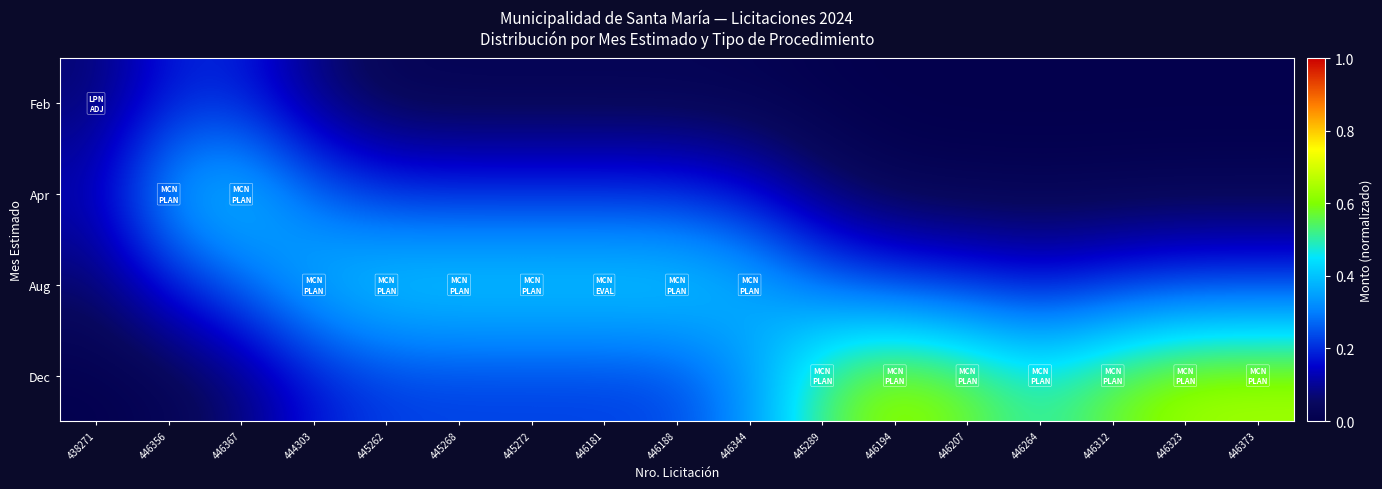

How many series are shown in this chart?

4